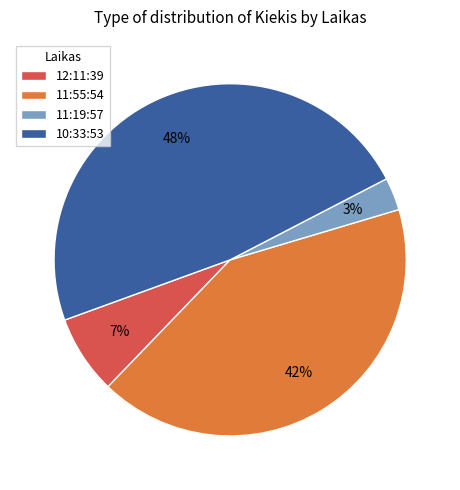

Which has a higher value, 12:11:39 or 11:19:57?

12:11:39